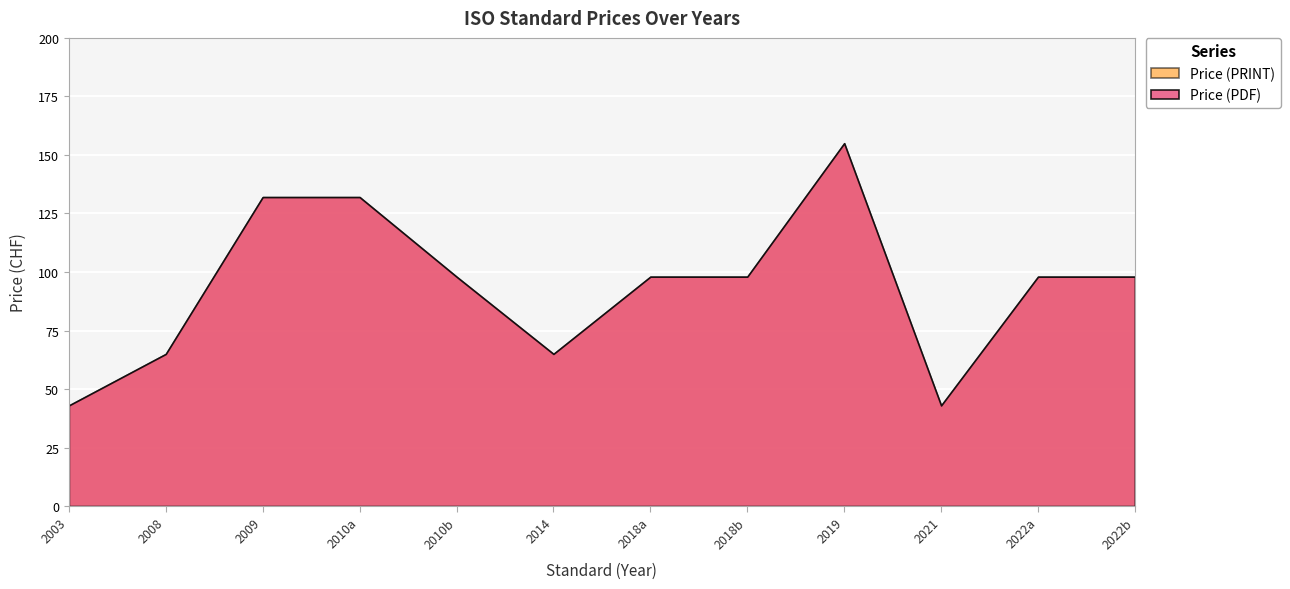

What is the difference between the maximum and minimum values in the Price (PRINT) series?

112